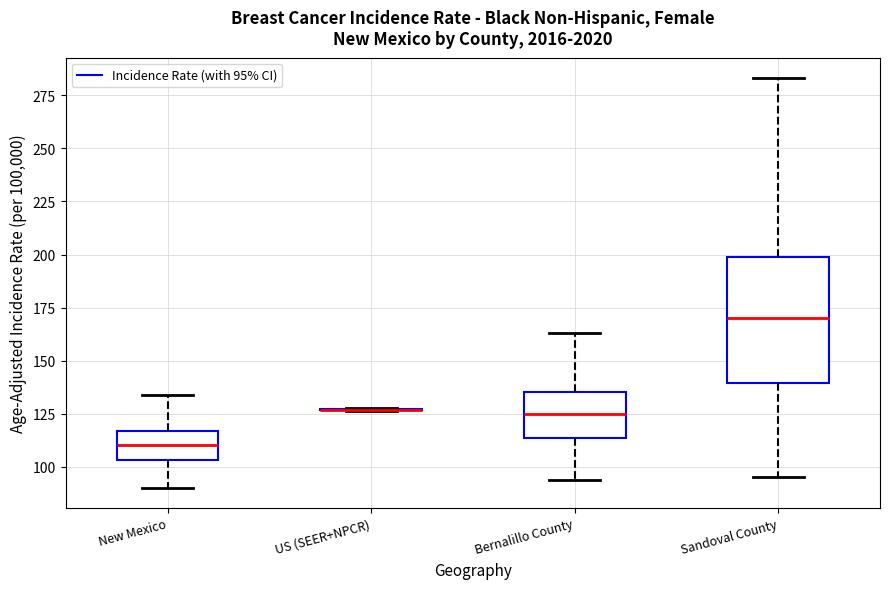

Reading left to right, read every box against the y-axis: the position of its median line, the range the box covers, and the ends of its whiskers. The values are not printed on the chart, so give them approximately, as read against the axis.

New Mexico: median 110, box 105 to 115, whiskers 90 to 135
US (SEER+NPCR): box collapsed to a line at 125, whiskers 125 to 130
Bernalillo County: median 125, box 115 to 135, whiskers 95 to 165
Sandoval County: median 170, box 140 to 200, whiskers 95 to 285